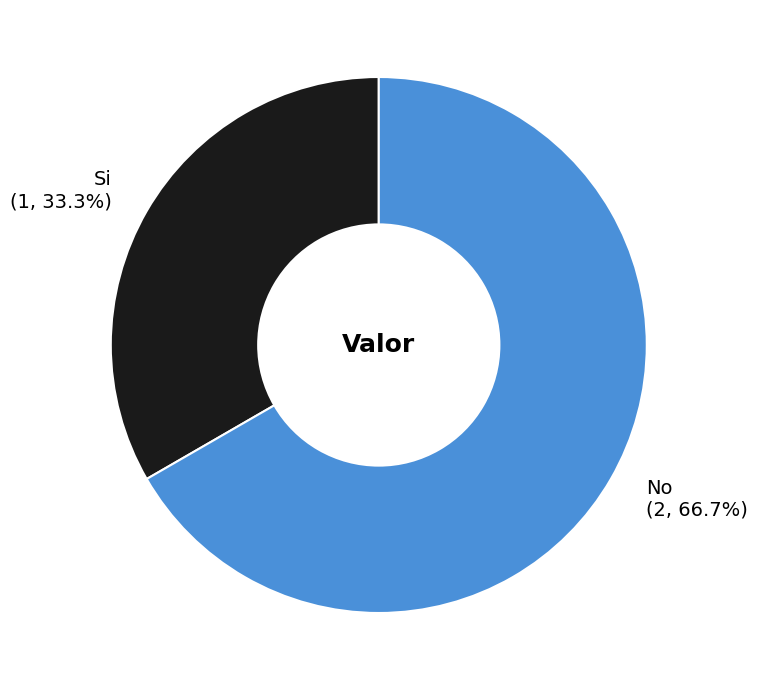

To the nearest percent, what is the average slice percentage?

50%